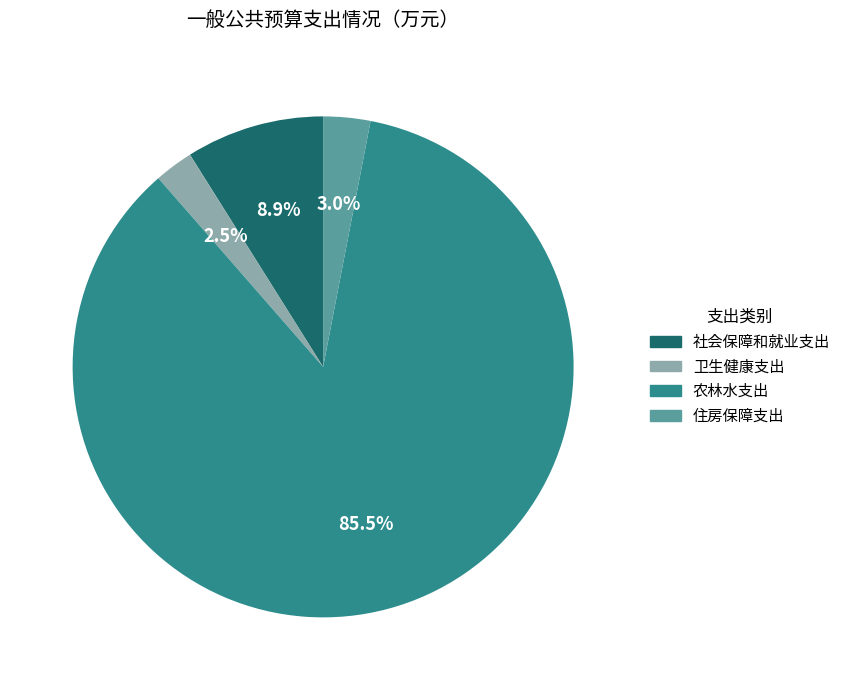

To the nearest percent, what is the average slice percentage?

25%